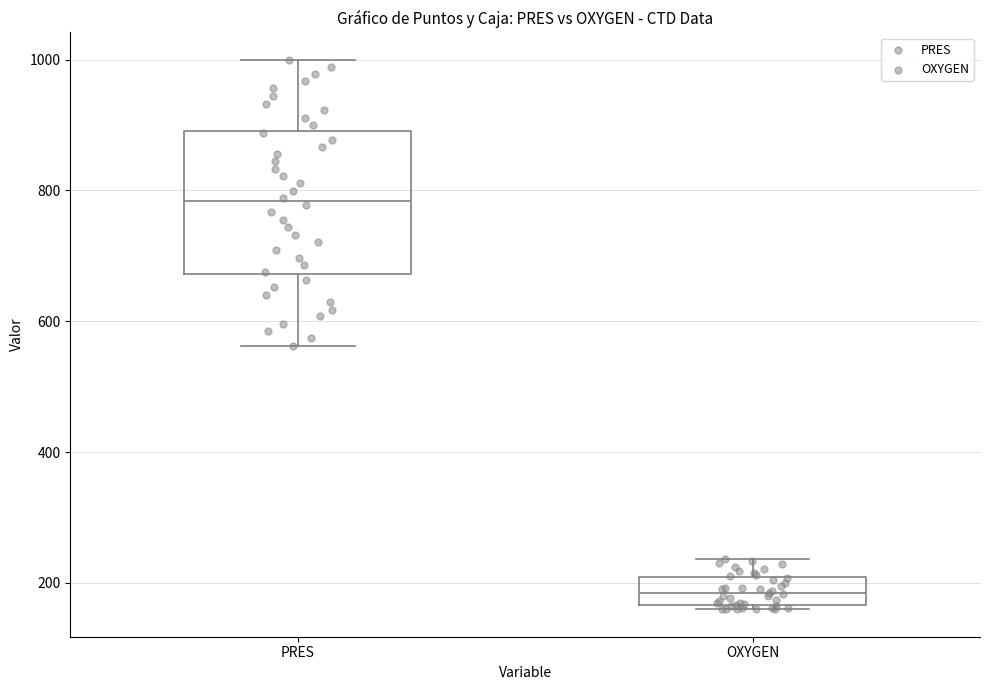

Where does the median line of the box for OXYGEN sit on the y-axis? The values are not printed on the chart, so give them approximately, as read against the axis.

180